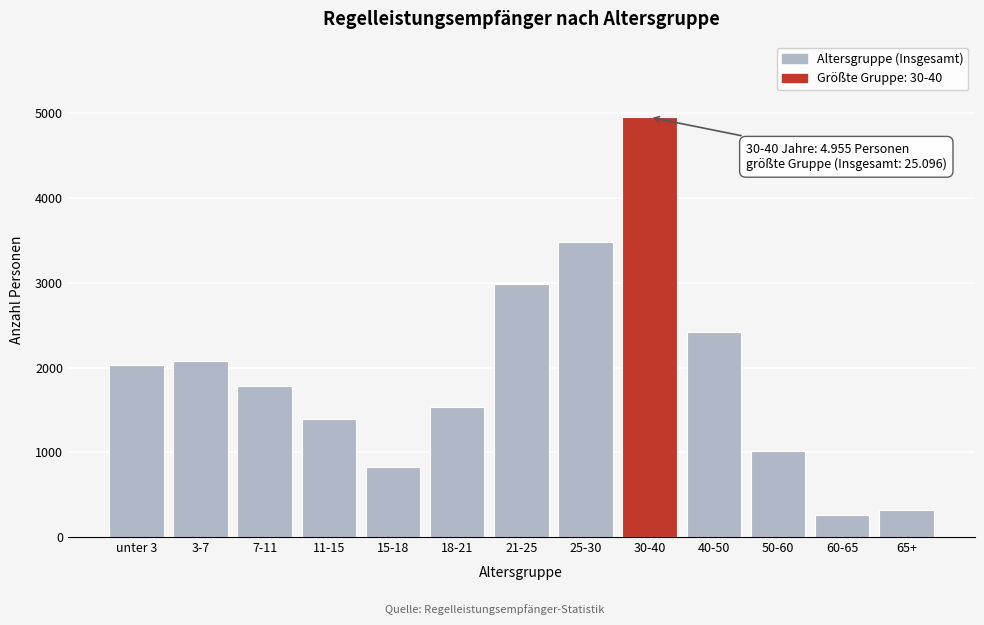

Reading left to right, transcribe all the data shown in this chart.

unter 3=2026	3-7=2082	7-11=1786	11-15=1399	15-18=827	18-21=1533	21-25=2992	25-30=3480	30-40=4955	40-50=2425	50-60=1012	60-65=261	65+=318